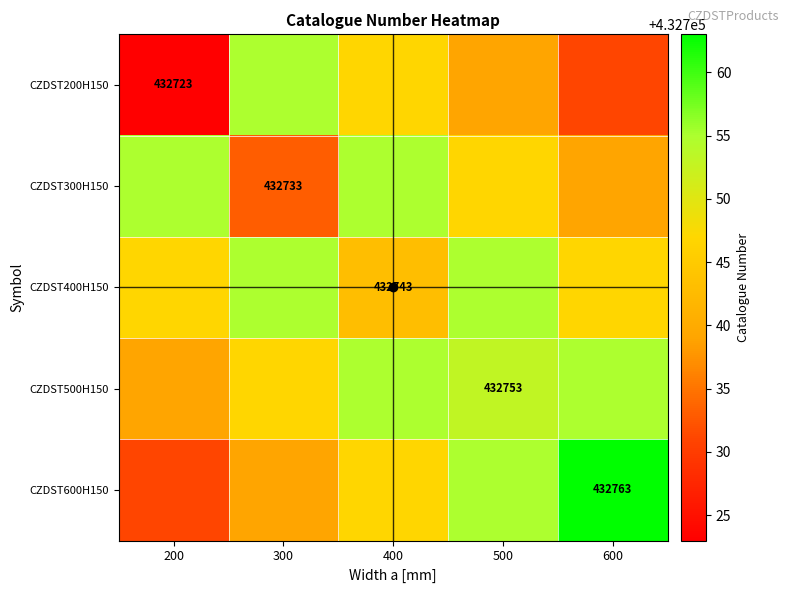

Between 400 and 500, which series saw the biggest shift?

CZDST400H150